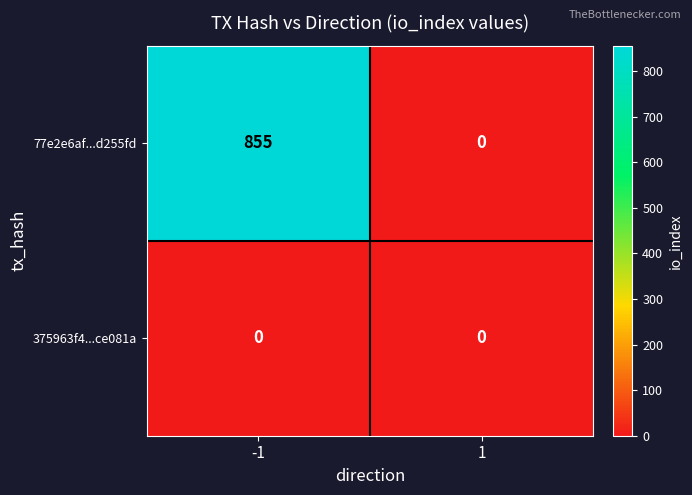

At -1, list the series in order from smallest to largest.

375963f4...ce081a, 77e2e6af...d255fd